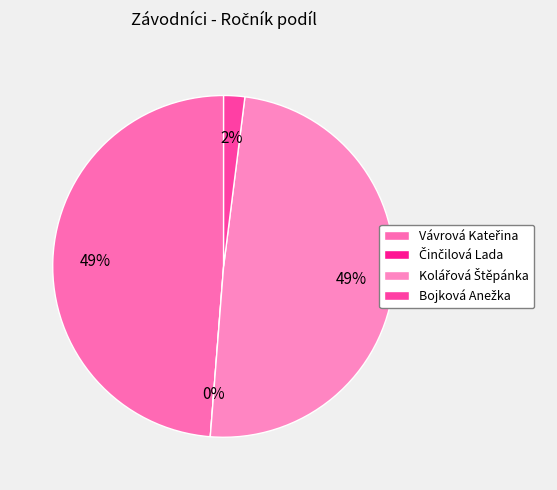

What is the change in value from Vávrová Kateřina to Bojková Anežka?

-94